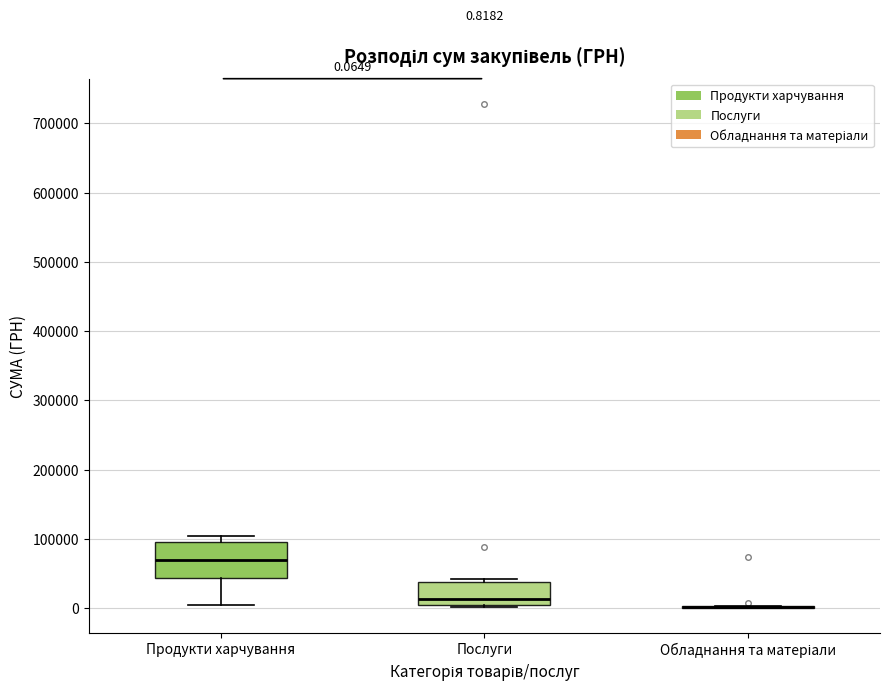

Comparing the boxes themselves (not the whiskers), which one is the tallest?

Продукти харчування